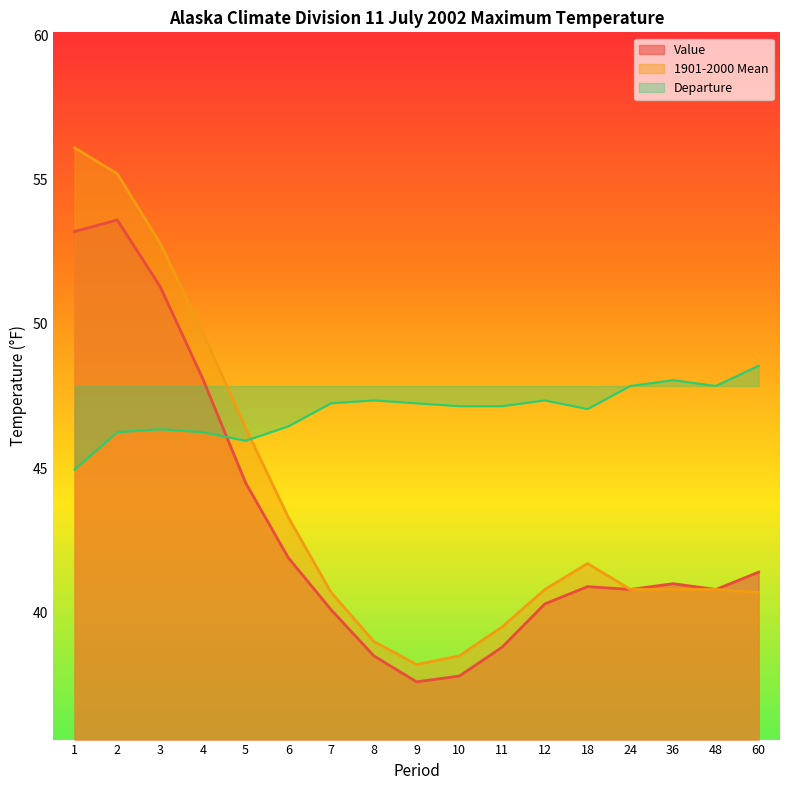

Where is the first local maximum for Value?

2